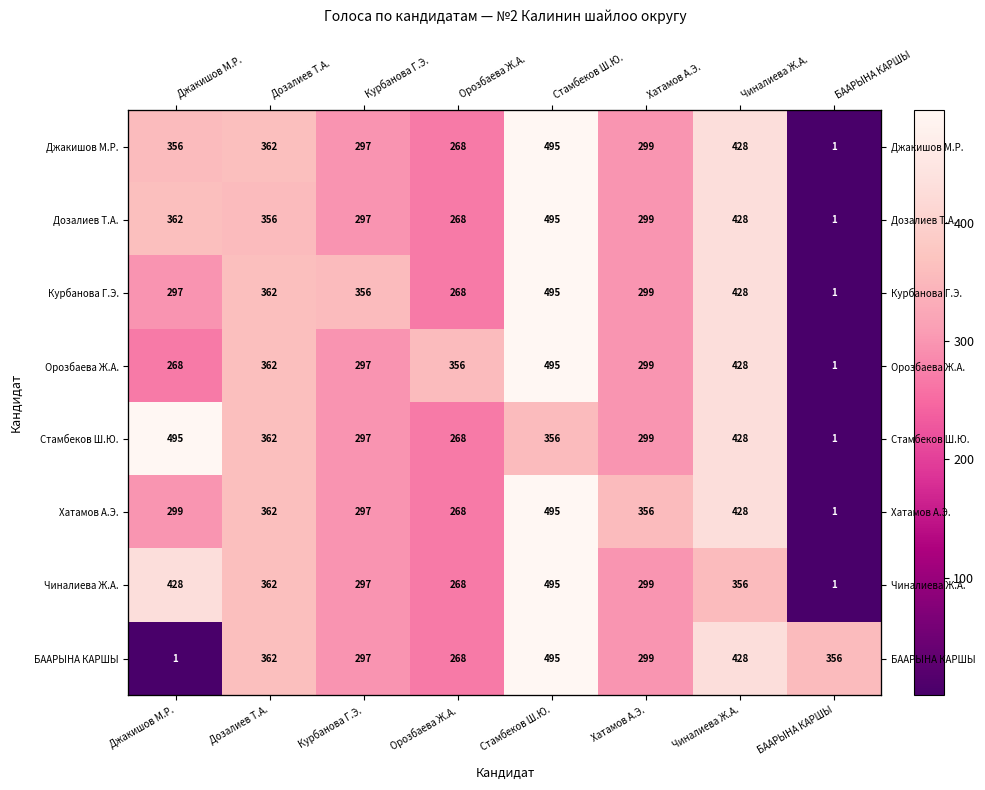

What is the difference between the maximum and minimum values in the Орозбаева Ж.А. series?

494